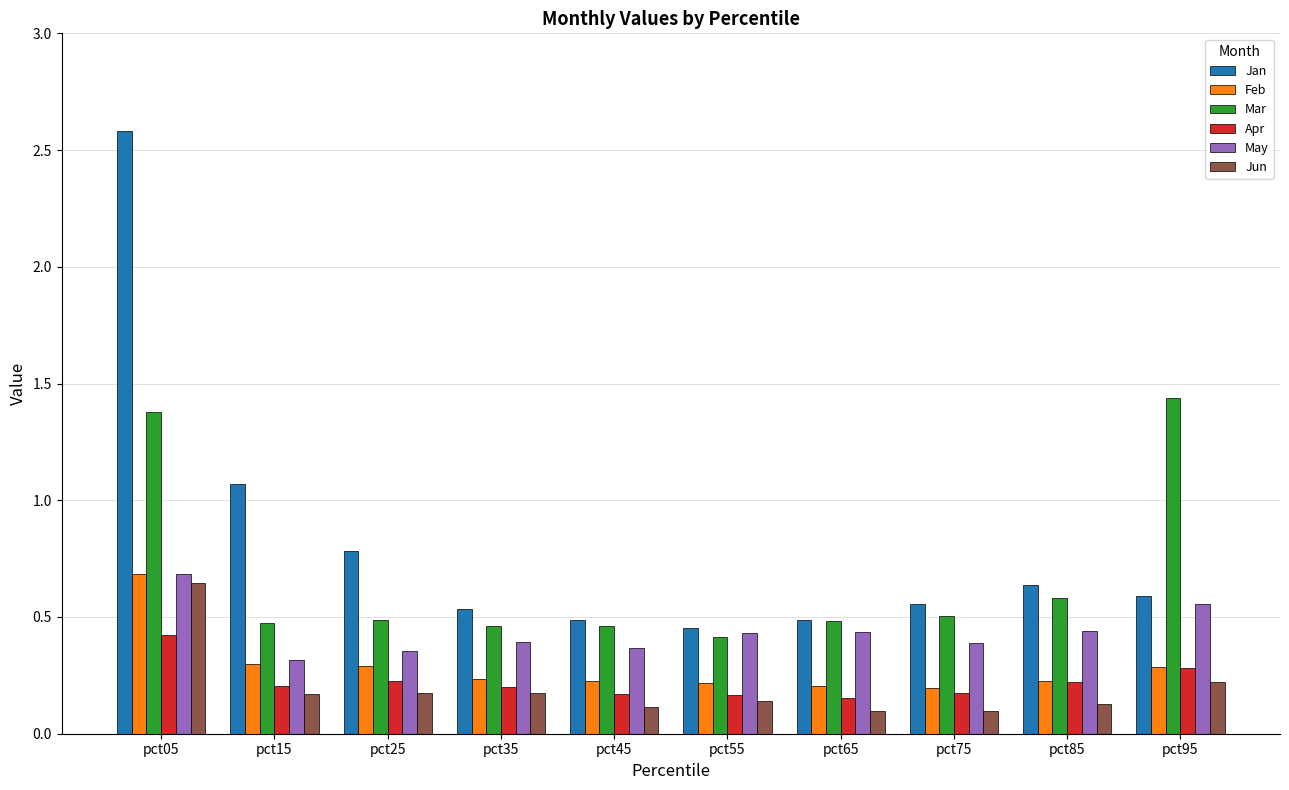

How many Apr values are between 0 and 1?

10